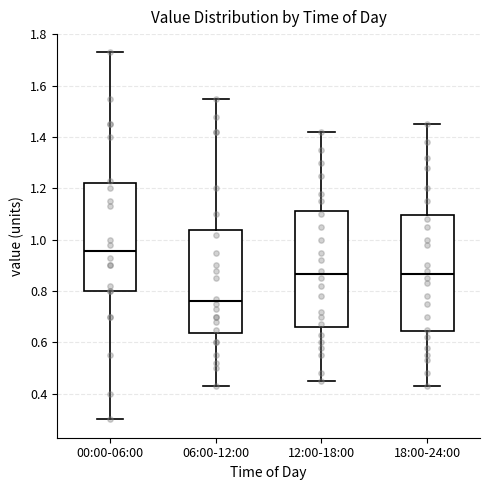

Reading left to right, read every box against the y-axis: the position of its median line, the range the box covers, and the ends of its whiskers. The values are not printed on the chart, so give them approximately, as read against the axis.

00:00-06:00: median 0.96, box 0.80 to 1.22, whiskers 0.30 to 1.74
06:00-12:00: median 0.76, box 0.64 to 1.04, whiskers 0.44 to 1.56
12:00-18:00: median 0.86, box 0.66 to 1.12, whiskers 0.46 to 1.42
18:00-24:00: median 0.86, box 0.64 to 1.10, whiskers 0.44 to 1.46